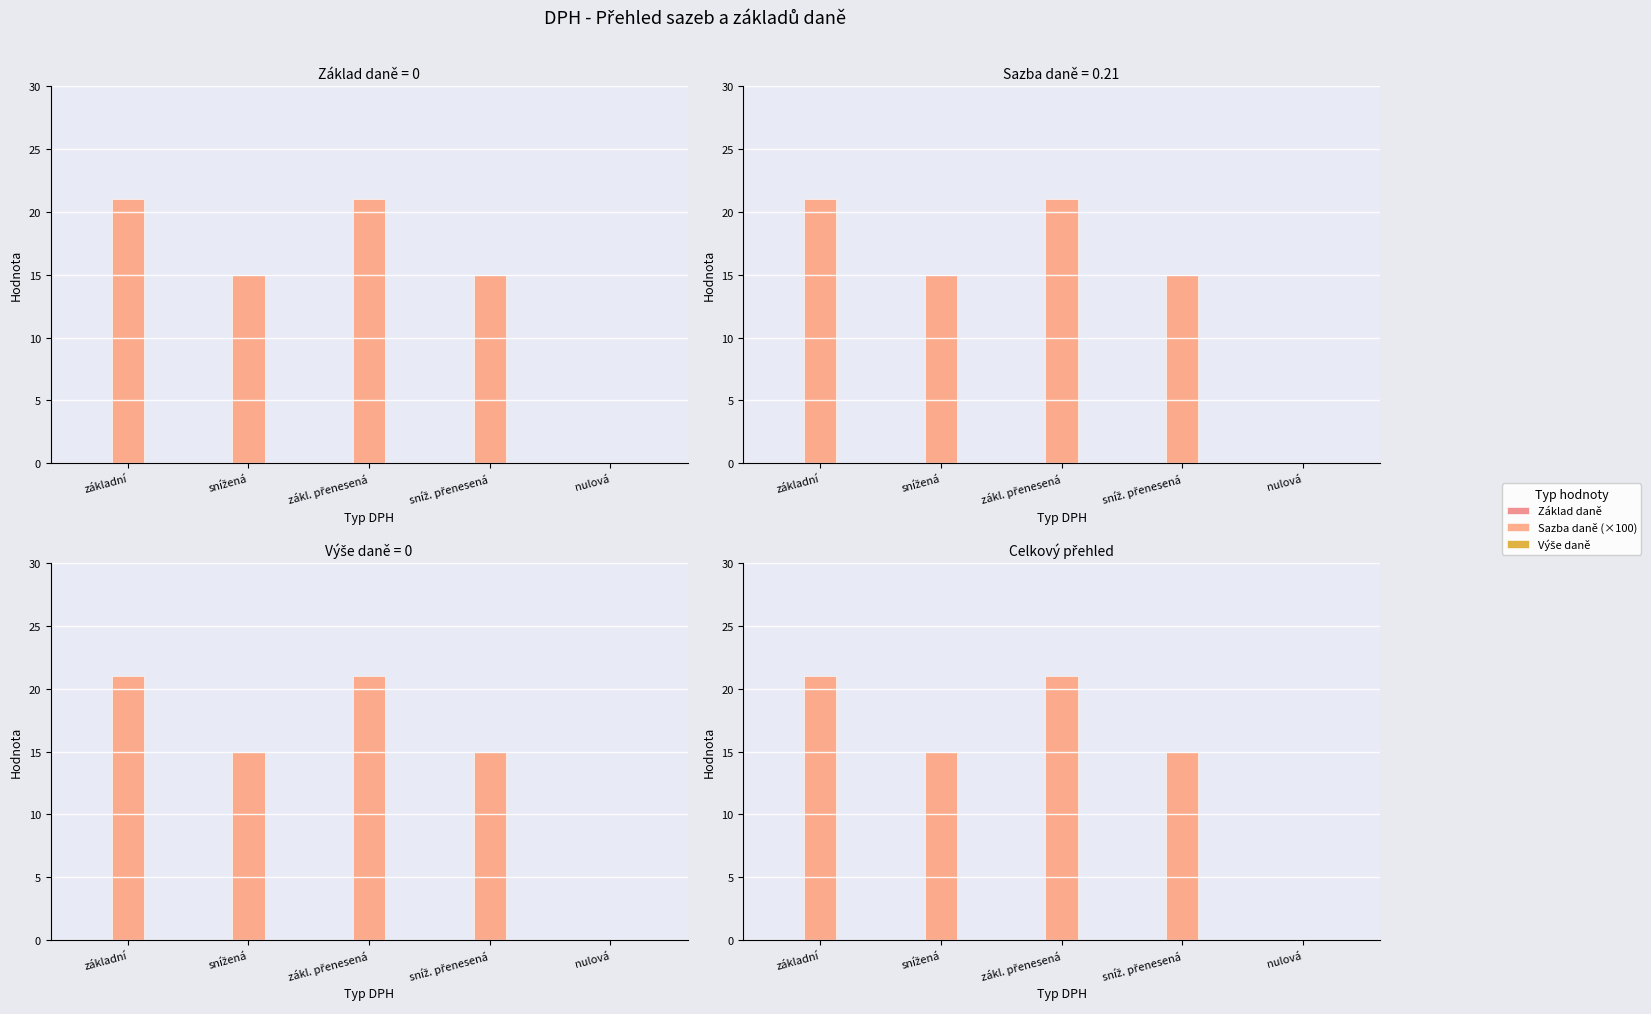

How many data points in Sazba daně (×100) are above 15?

2